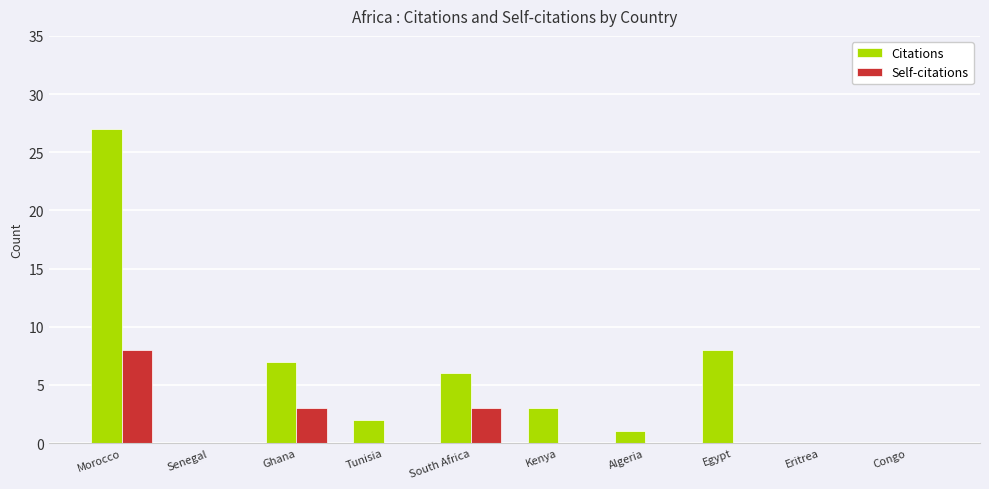

The value of Citations at Congo is 0. True or false?

True